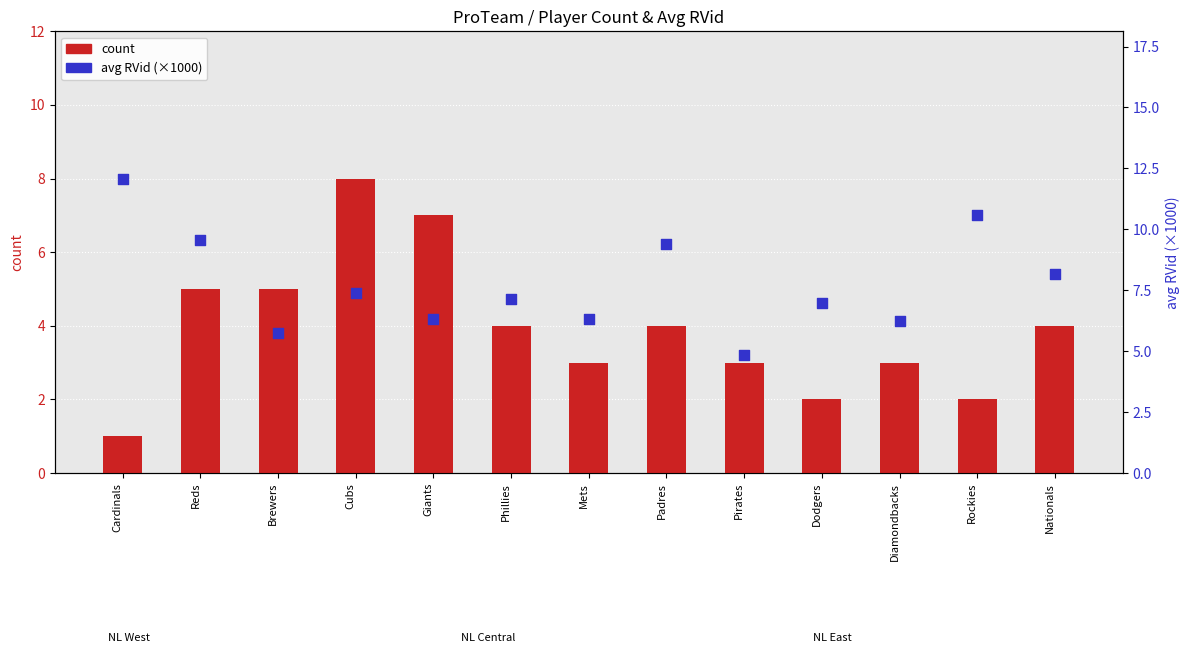

What are all the series names shown in the legend?

count, avg RVid (×1000)